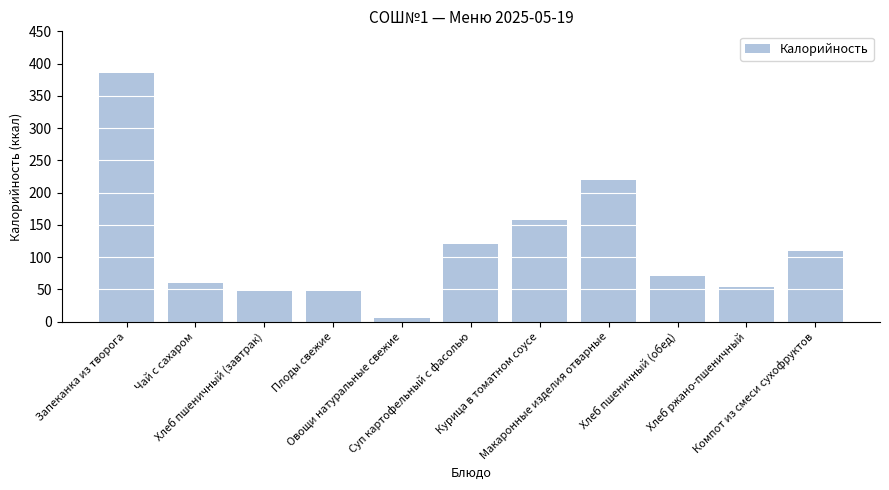

Which category has the lowest value across all series?

Овощи натуральные свежие